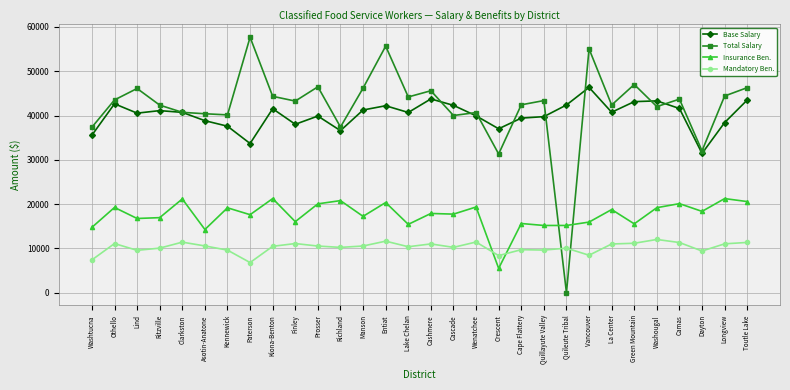

True or false: Mandatory Ben. has more than 1 interior local peaks.

True